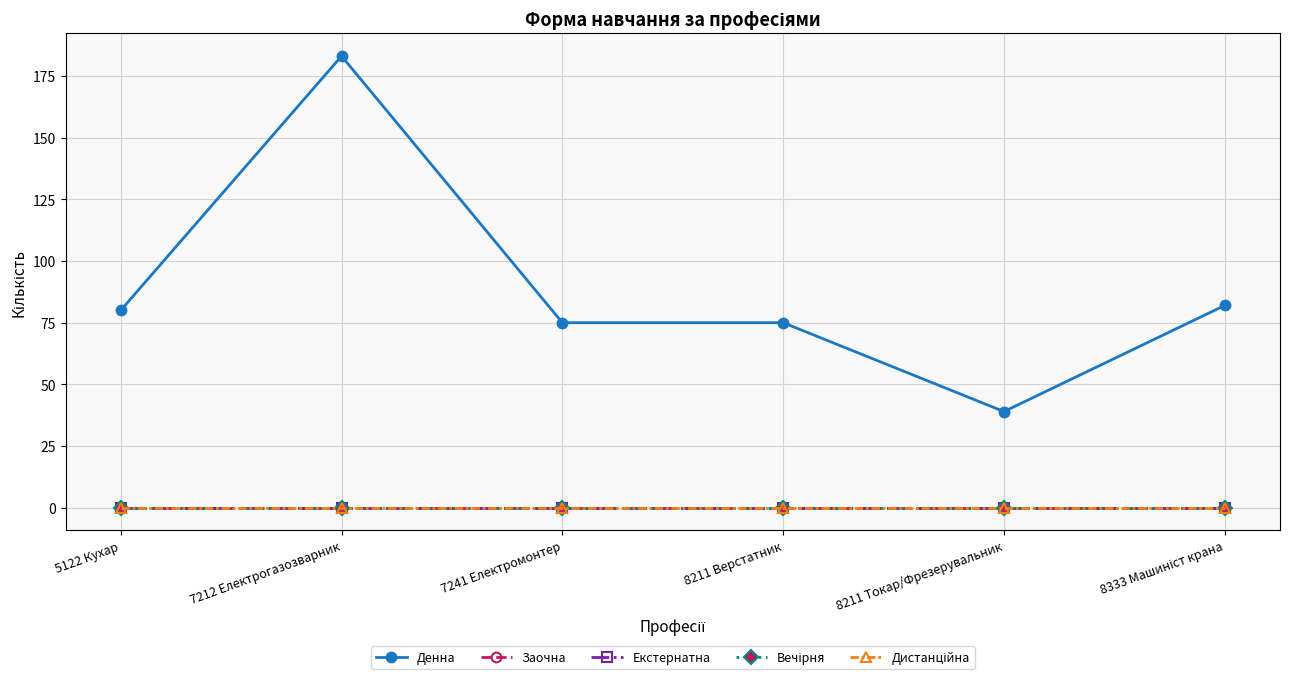

At which category is the sum across all series the highest?

7212 Електрогазозварник